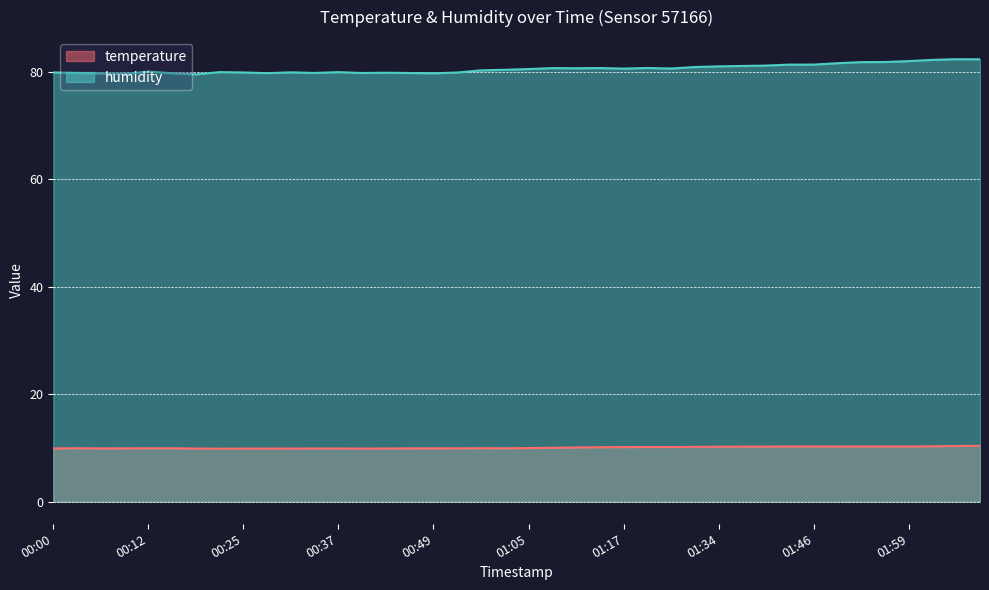

What is the label of the 31st point from the right?

00:28